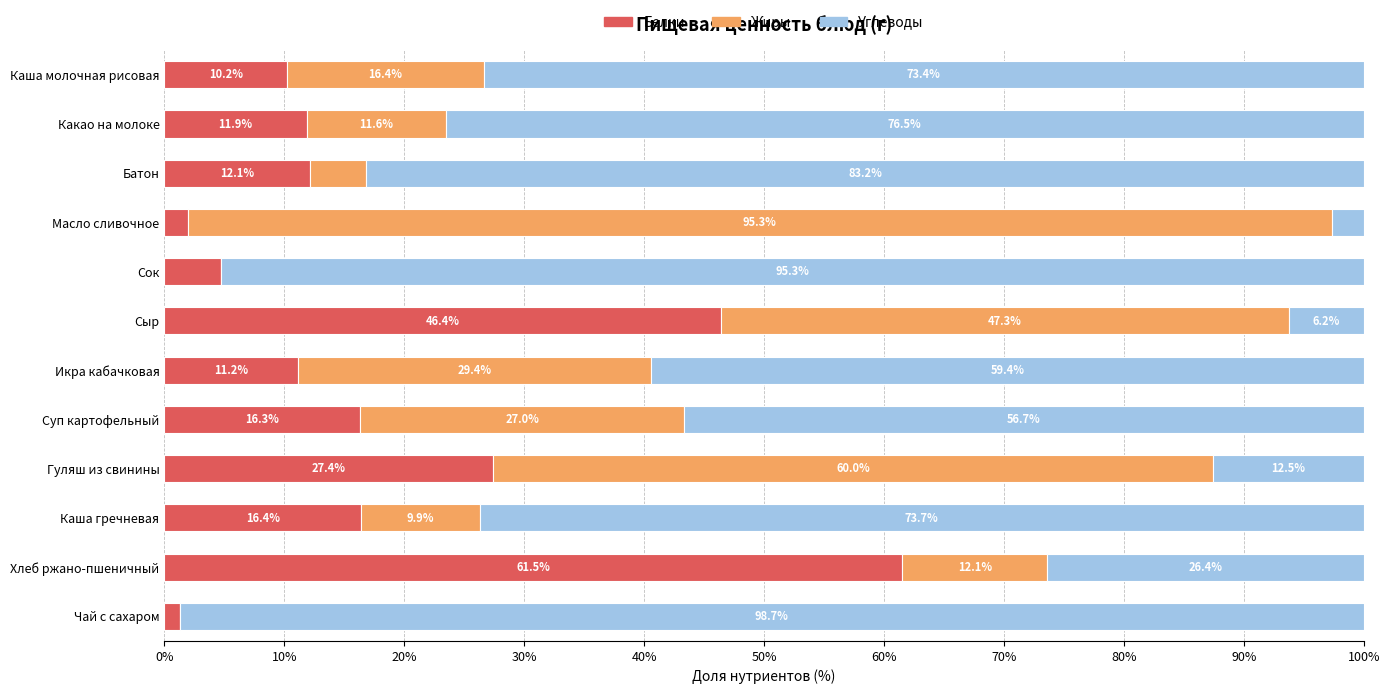

What is the total value across all series at Какао на молоке?

100.0